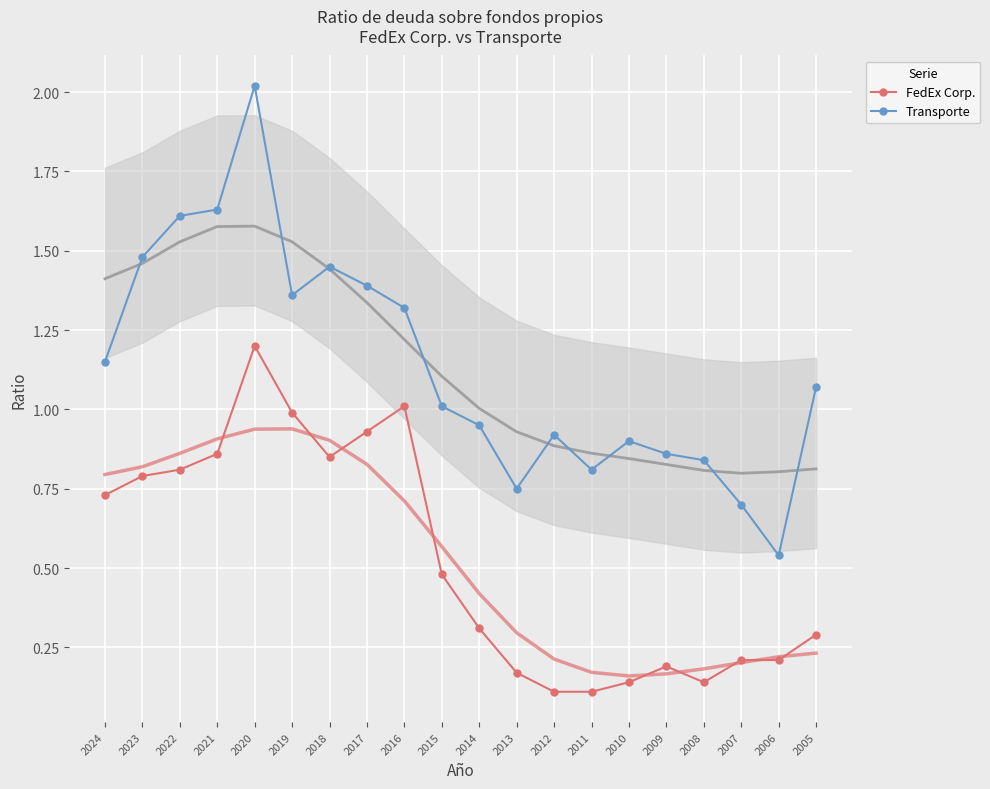

Reading right to left, what are all the values shown in this chart?

FedEx Corp.: 2005=0.3	2006=0.2	2007=0.2	2008=0.1	2009=0.2	2010=0.1	2011=0.1	2012=0.1	2013=0.2	2014=0.3	2015=0.5	2016=1.0	2017=0.9	2018=0.8	2019=1.0	2020=1.2	2021=0.9	2022=0.8	2023=0.8	2024=0.7
Transporte: 2005=1.1	2006=0.5	2007=0.7	2008=0.8	2009=0.9	2010=0.9	2011=0.8	2012=0.9	2013=0.8	2014=0.9	2015=1.0	2016=1.3	2017=1.4	2018=1.4	2019=1.4	2020=2.0	2021=1.6	2022=1.6	2023=1.5	2024=1.1